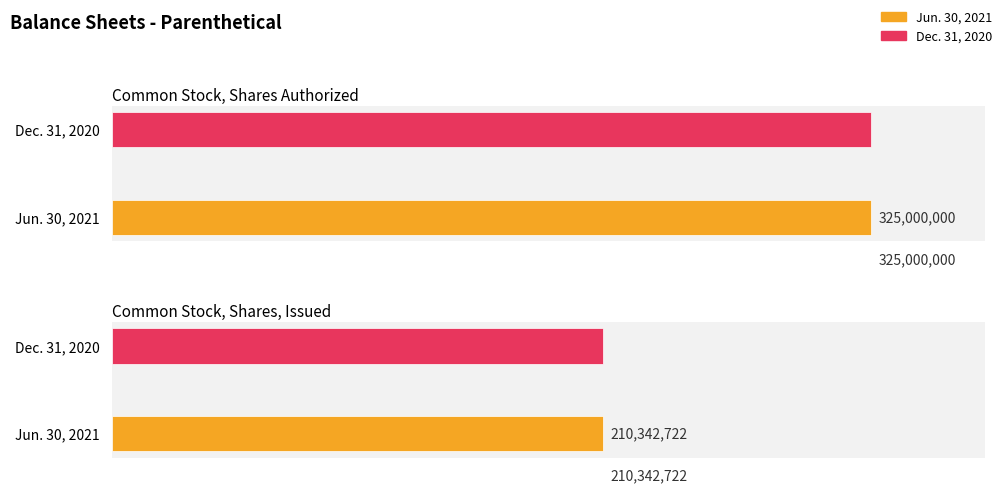

The value of Dec. 31, 2020 at Common Stock, Shares Authorized is 325000000. True or false?

True